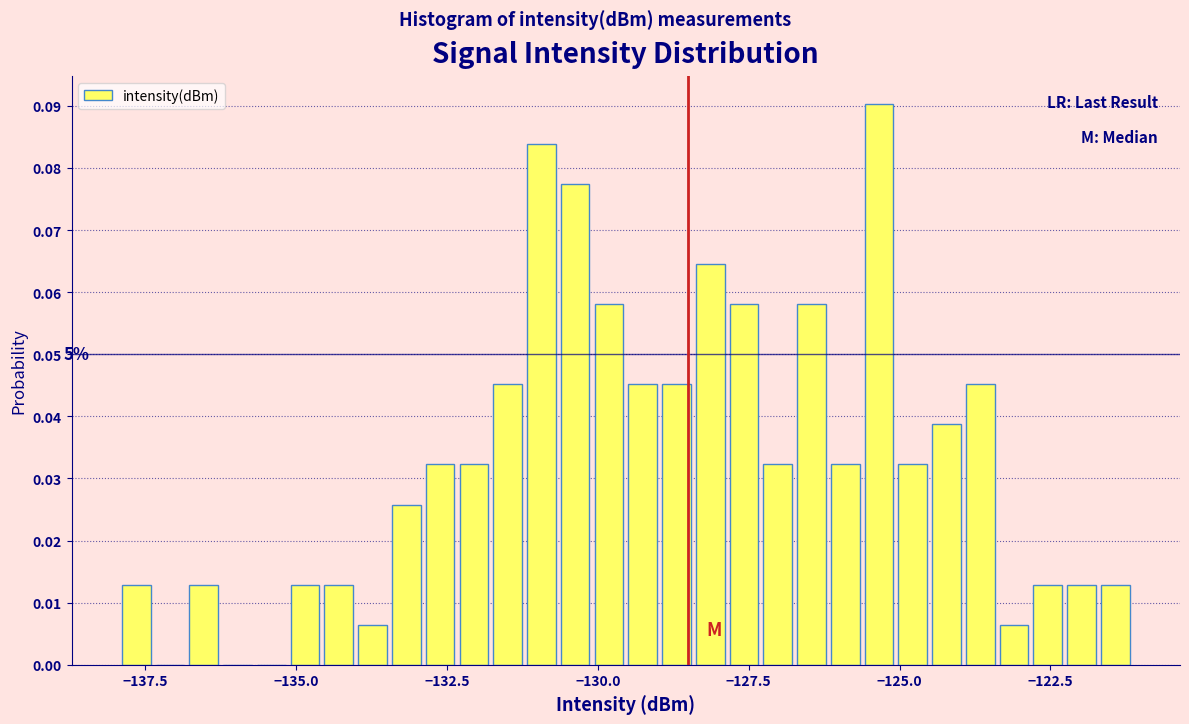

Read against the x-axis, roughly where is the centre of the tallest bar?

-125.5